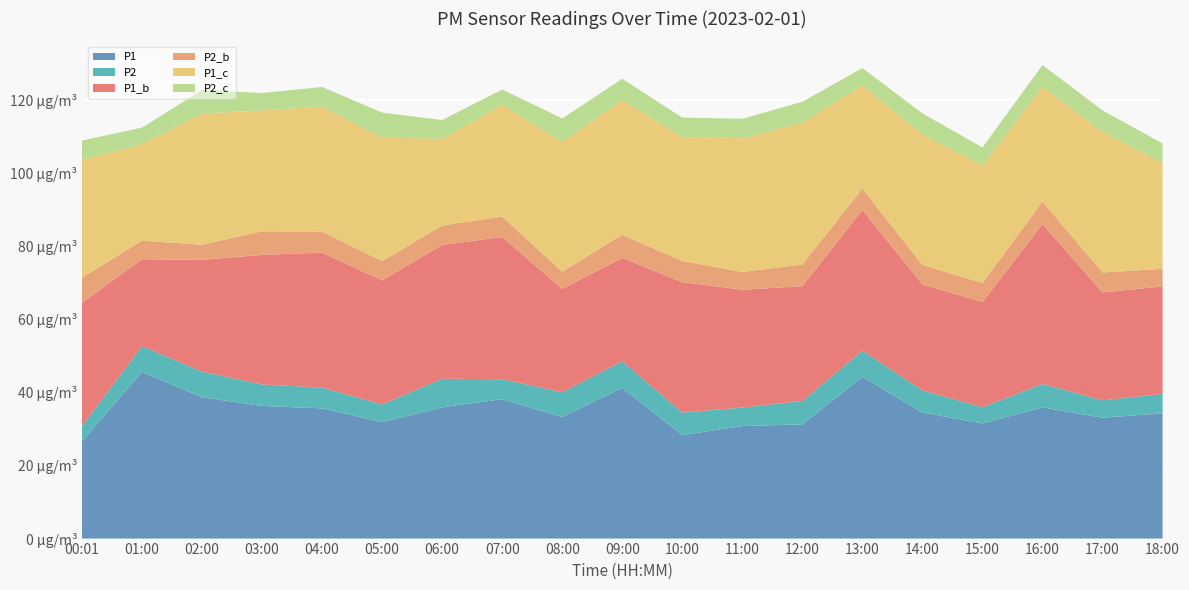

Reading left to right, extract all data points from this chart.

P1: 26.6	45.6	38.6	36.3	35.6	31.9	35.9	38.1	33.2	41.2	28.3	30.8	31.2	44.2	34.5	31.5	35.9	33.0	34.2
P2: 4.1	7.0	7.0	5.8	5.7	4.8	7.8	5.5	6.8	7.3	6.2	5.1	6.4	7.2	6.0	4.4	6.4	4.8	5.3
P1_b: 33.8	23.8	30.6	35.5	36.9	33.9	36.6	38.9	28.3	28.3	35.6	32.2	31.4	38.5	29.0	28.8	43.7	29.5	29.4
P2_b: 6.8	5.1	4.2	6.5	5.8	5.3	5.3	5.6	4.7	6.3	5.8	4.8	6.0	5.8	5.3	5.2	6.1	5.5	4.8
P1_c: 32.2	26.4	35.9	33.0	34.2	33.8	23.8	30.6	35.5	36.9	33.9	36.6	38.9	28.3	35.6	32.2	31.4	38.5	29.0
P2_c: 5.3	4.5	6.4	4.8	5.3	6.8	5.1	4.2	6.5	5.8	5.3	5.3	5.6	4.7	5.8	4.8	6.0	5.8	5.3